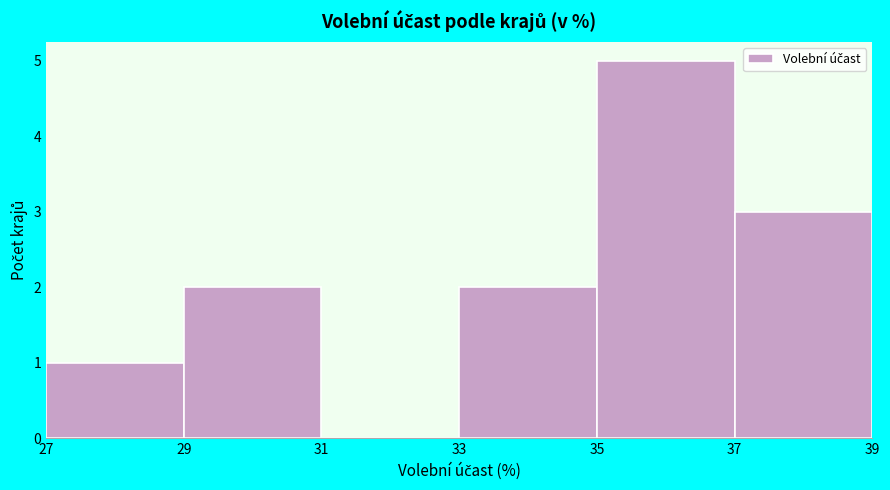

Which range on the x-axis has the tallest bar?

35 to 37